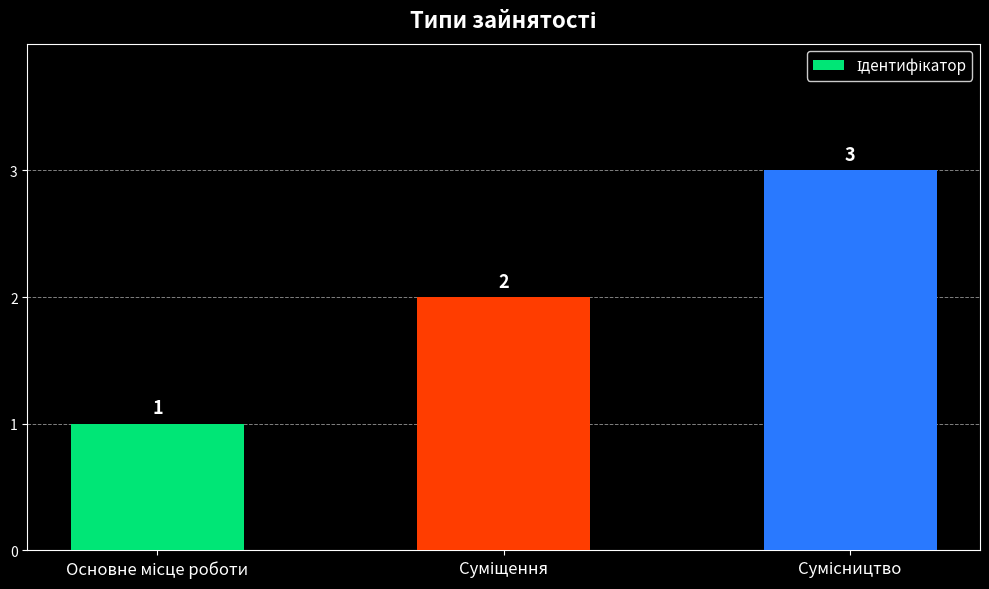

What is the value of the 1st bar from the left?

1